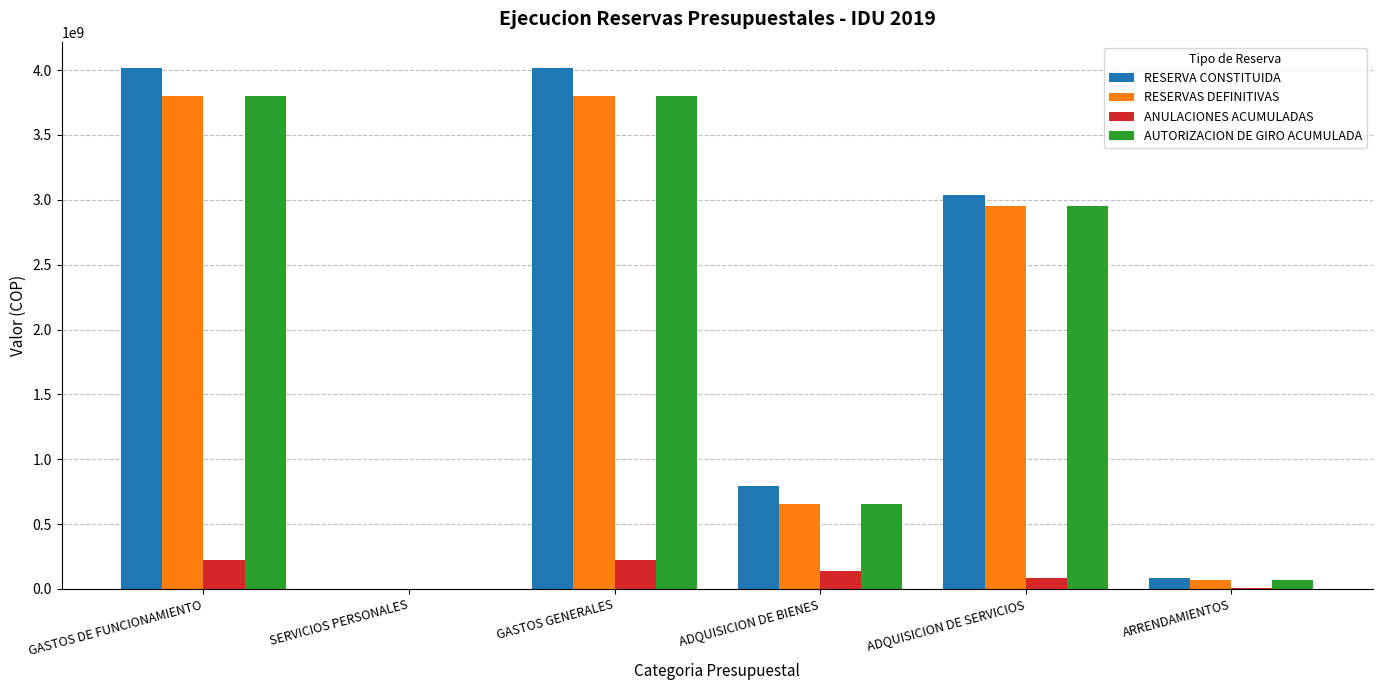

What is the sum of all ANULACIONES ACUMULADAS values?

666244079